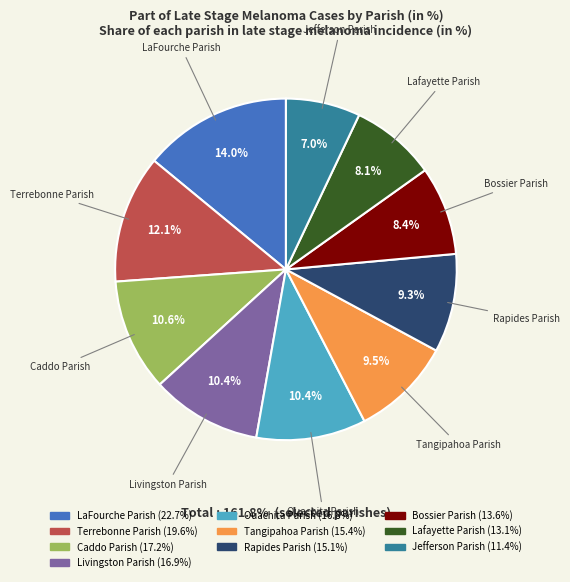

Which slice is the smallest?

Jefferson Parish